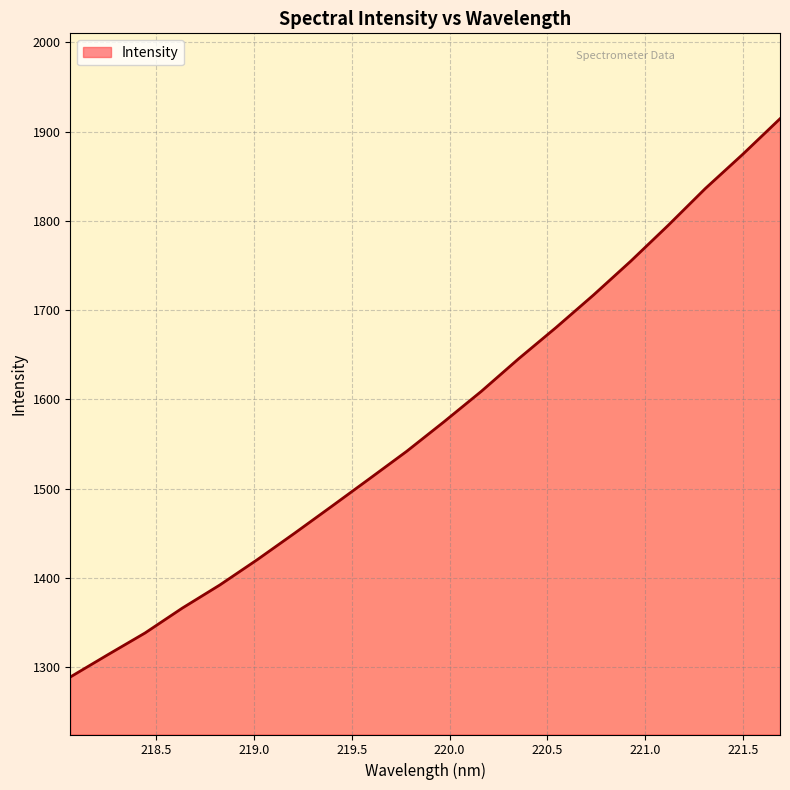

What is the minimum value shown in the chart?

1288.8